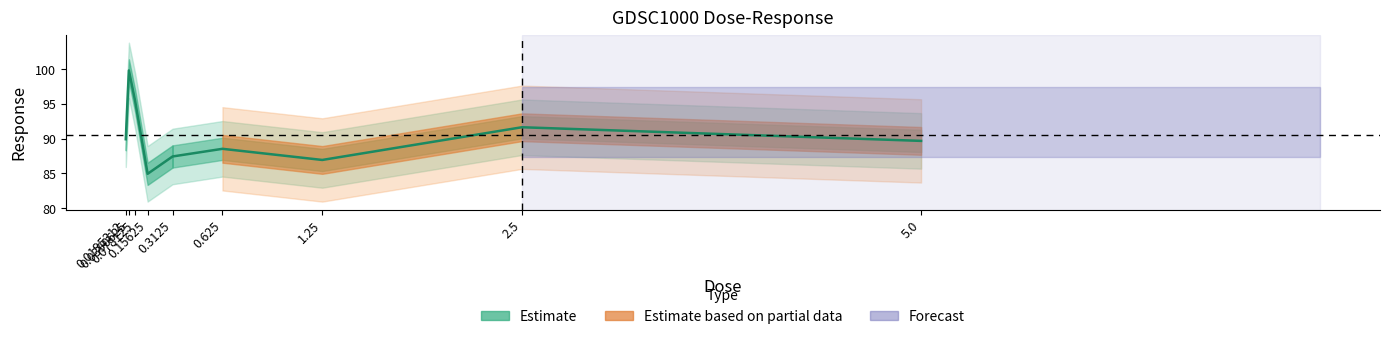

List the labels in order of value, largest first.

0.0390625, 0.078125, 2.5, 0.0195312, 5.0, 0.625, 0.3125, 1.25, 0.15625